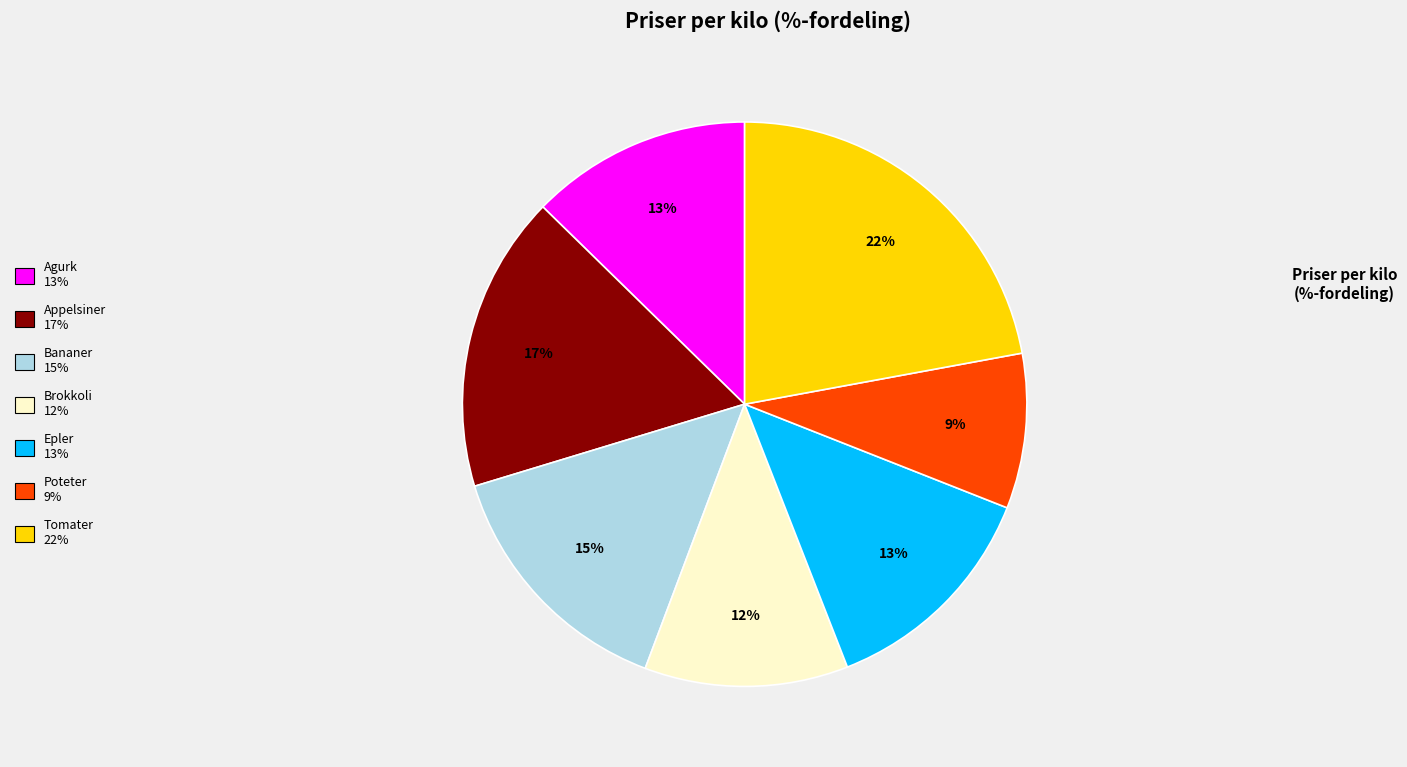

Which slice is the largest?

Tomater